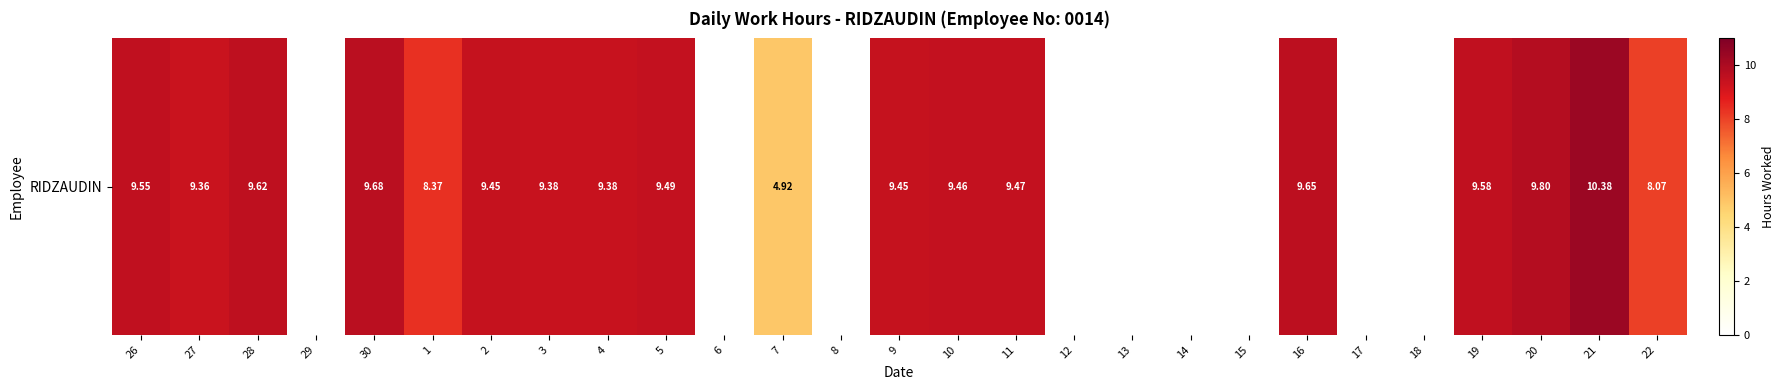

Reading left to right, list all the values displayed in this chart.

9.6	9.4	9.6	0.0	9.7	8.4	9.4	9.4	9.4	9.5	0.0	4.9	0.0	9.4	9.5	9.5	0.0	0.0	0.0	0.0	9.7	0.0	0.0	9.6	9.8	10.4	8.1